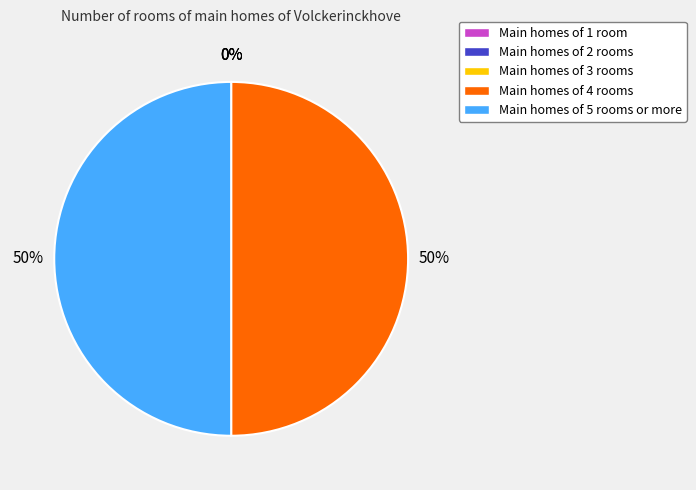

To the nearest percent, what is the average slice percentage?

20%